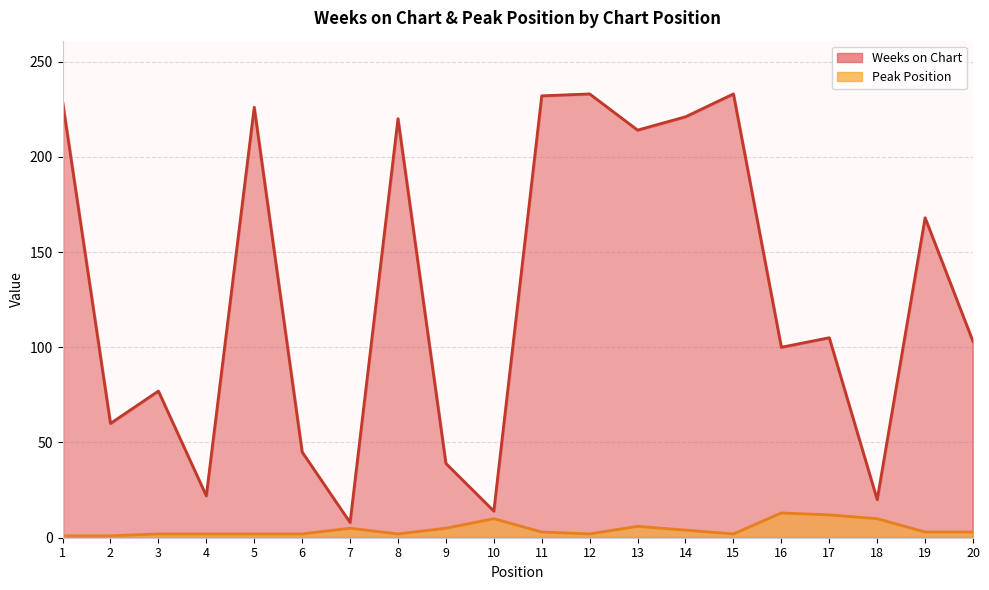

The Peak Position series shows 10 at 10. True or false?

True